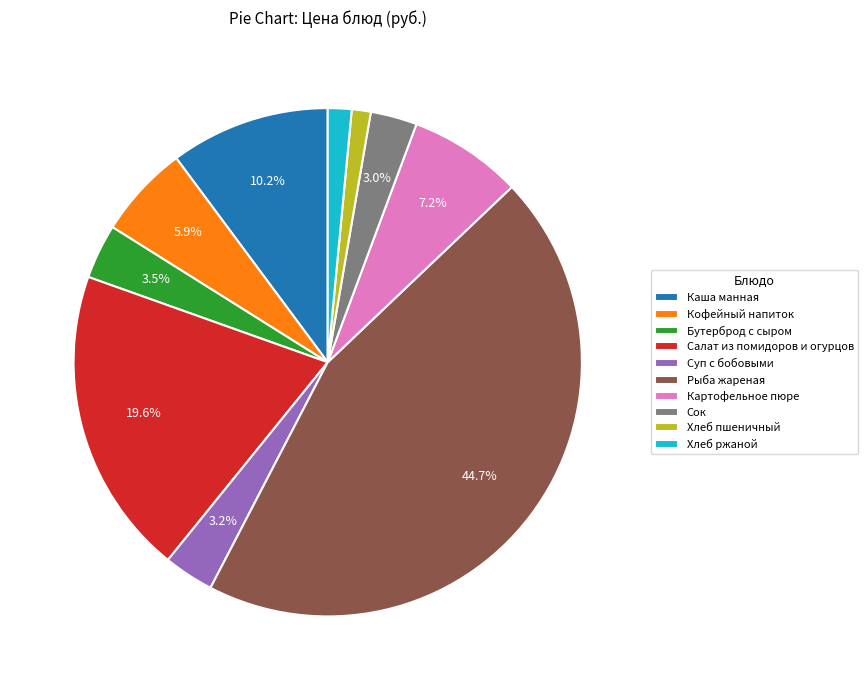

Which slice is the largest?

Рыба жареная